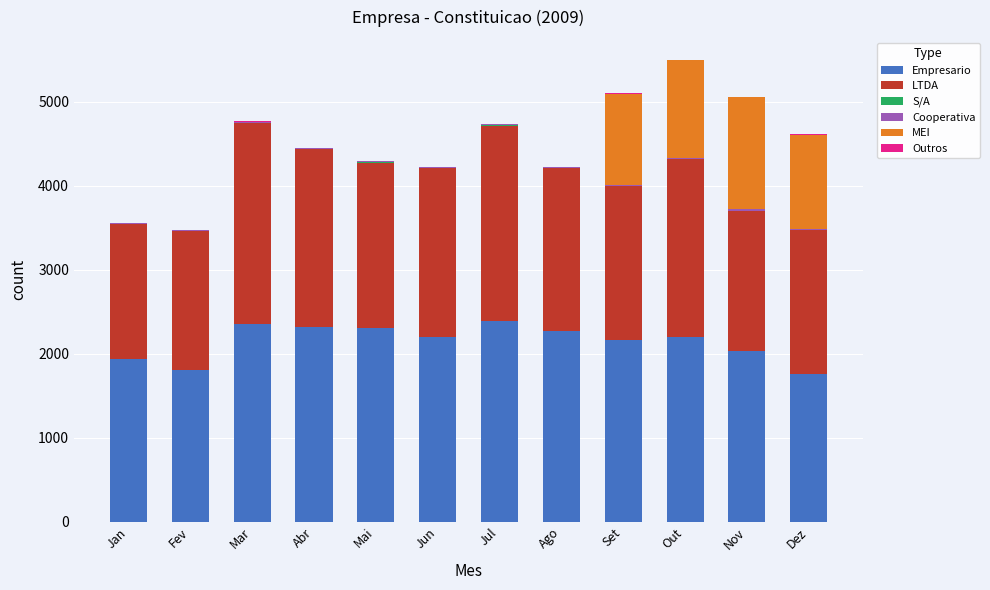

What is the maximum value for Empresario?

2385